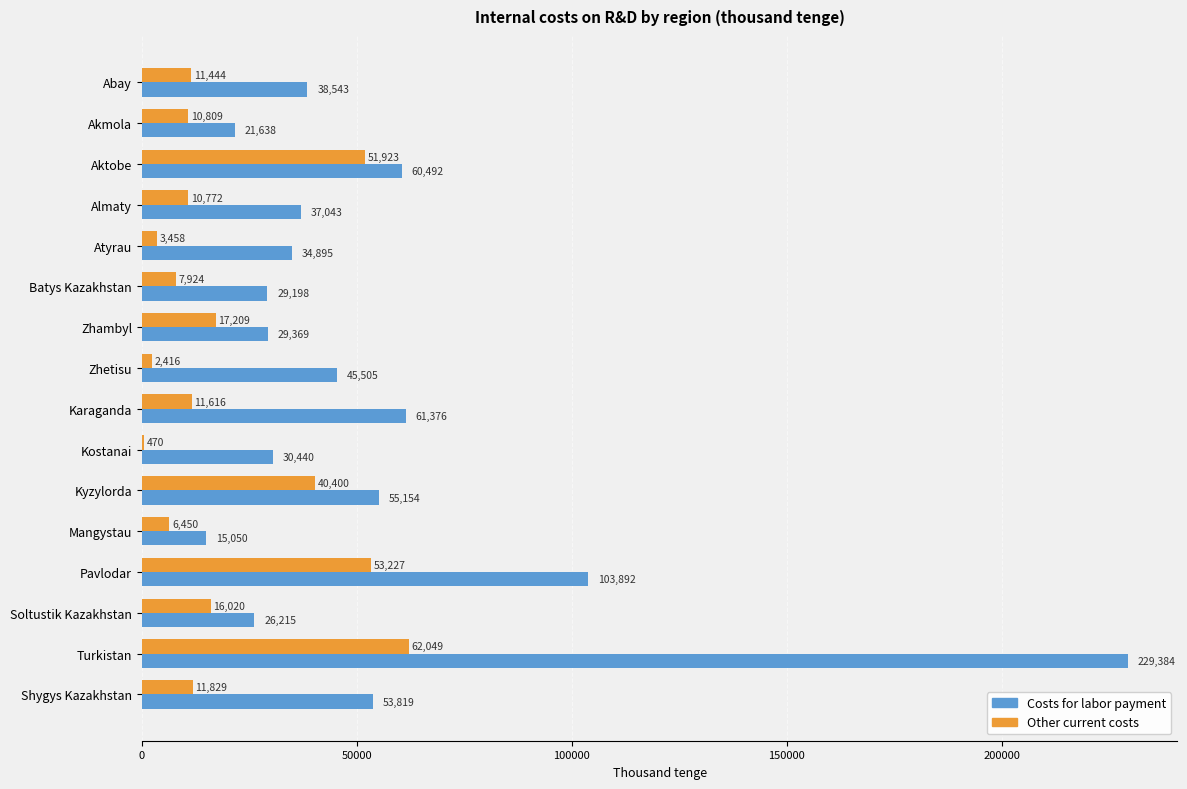

What value does the Costs for labor payment series have at Atyrau?

34894.7